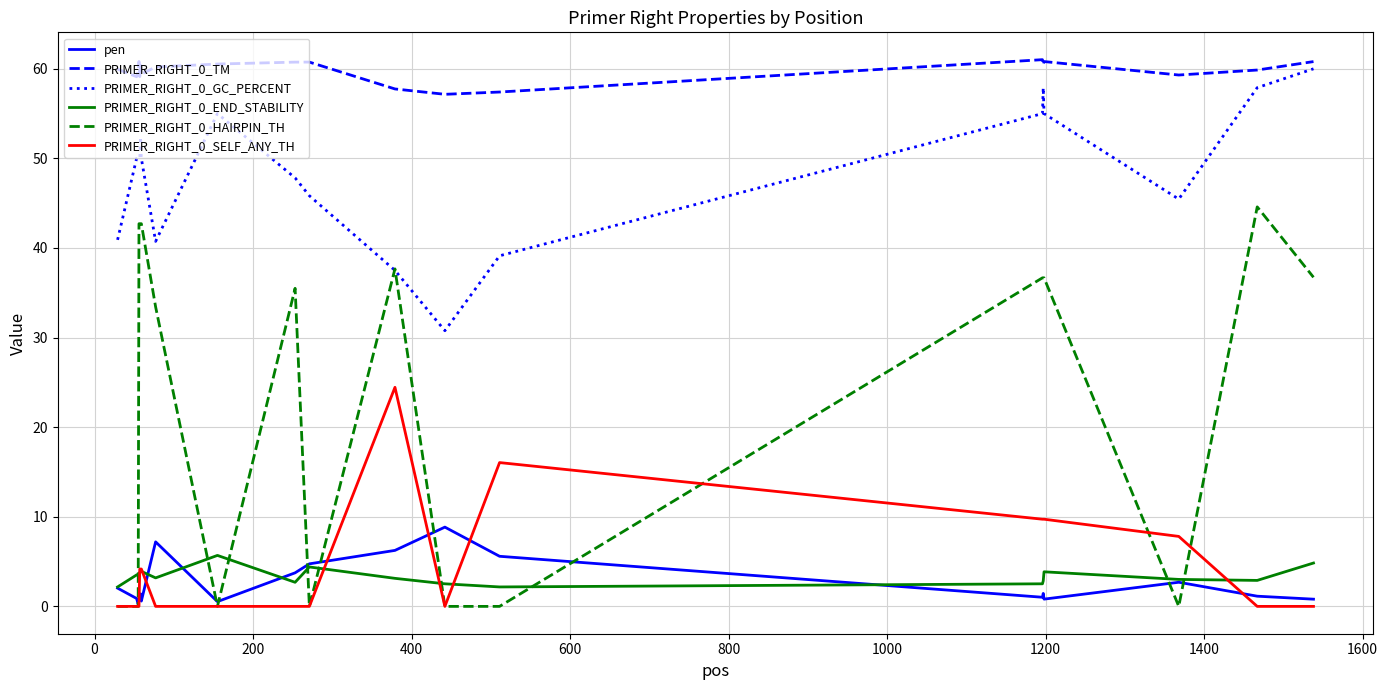

True or false: PRIMER_RIGHT_0_GC_PERCENT and pen intersect in this chart.

False